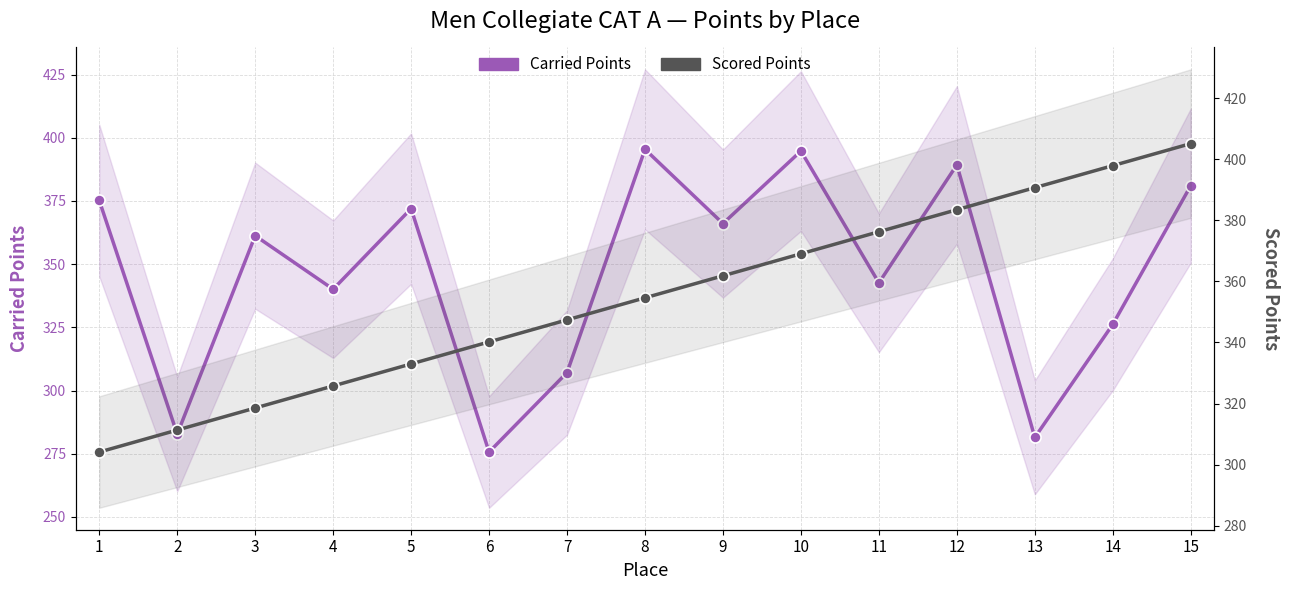

Where does the Carried Points series first go above 361?

1